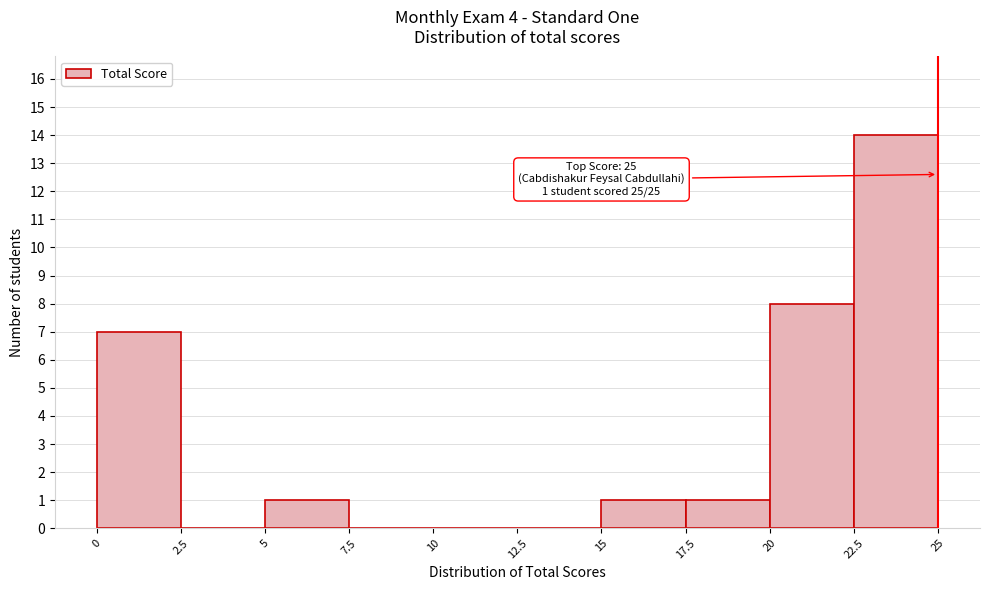

Which range on the x-axis has the tallest bar?

22.5 to 25